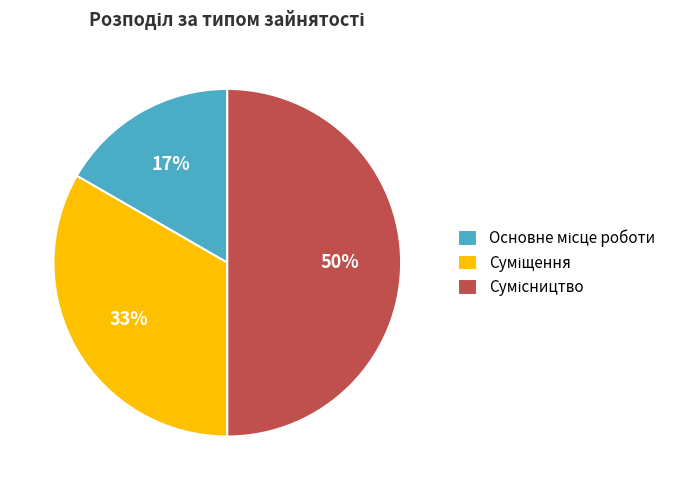

To the nearest percent, what is the difference between the largest and smallest slice percentages?

33%